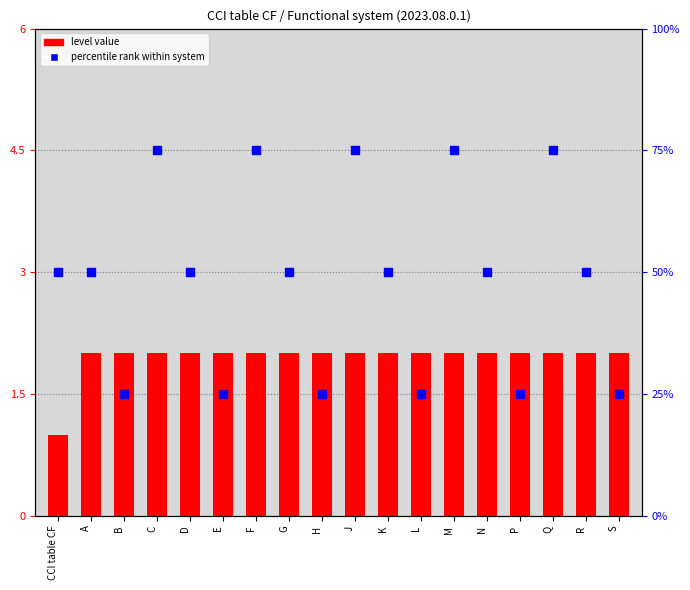

What is the total value across all series at P?

27